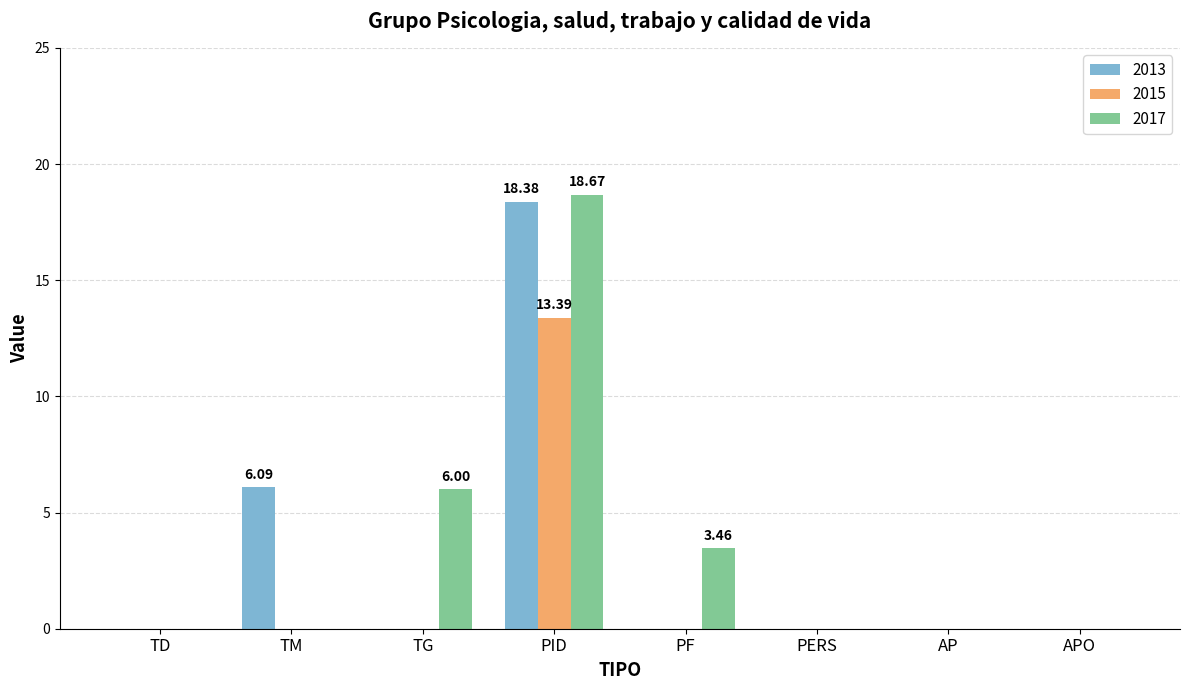

Between TM and PF, which series saw the biggest shift?

2013